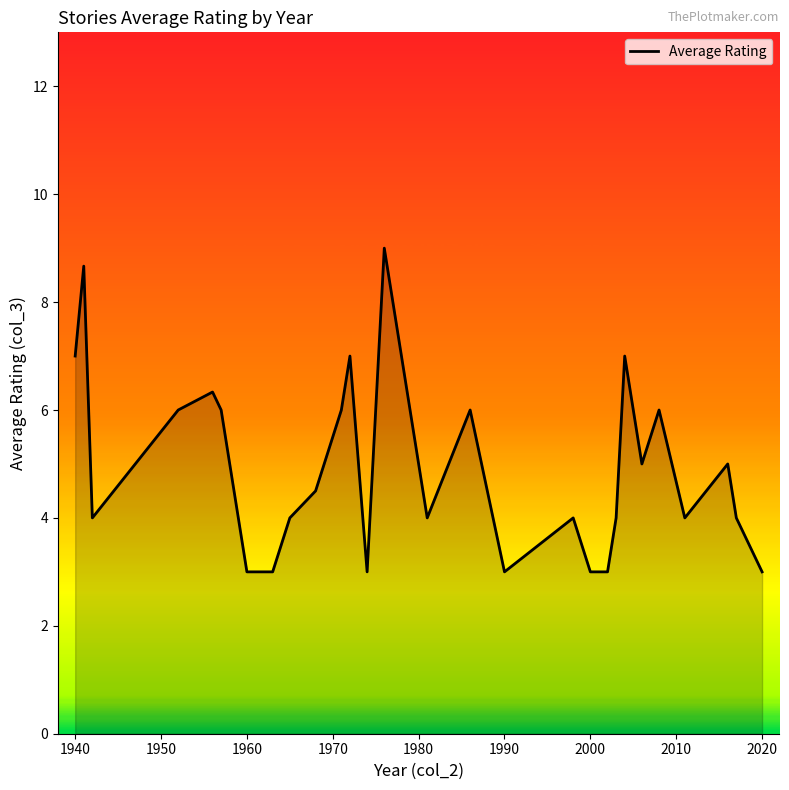

What is the difference between the maximum and minimum values?

6.0